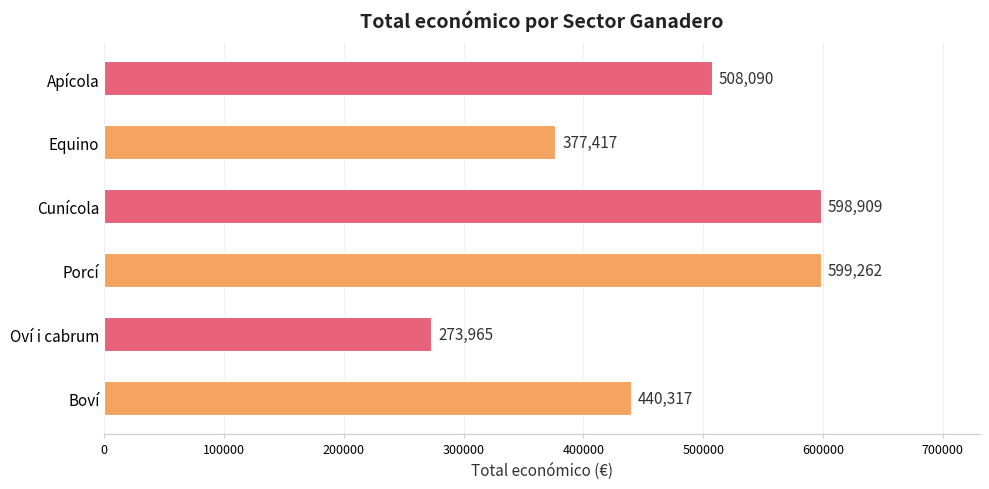

Reading bottom to top, list all the values displayed in this chart.

Boví=440317	Oví i cabrum=273965	Porcí=599262	Cunícola=598909	Equino=377417	Apícola=508090